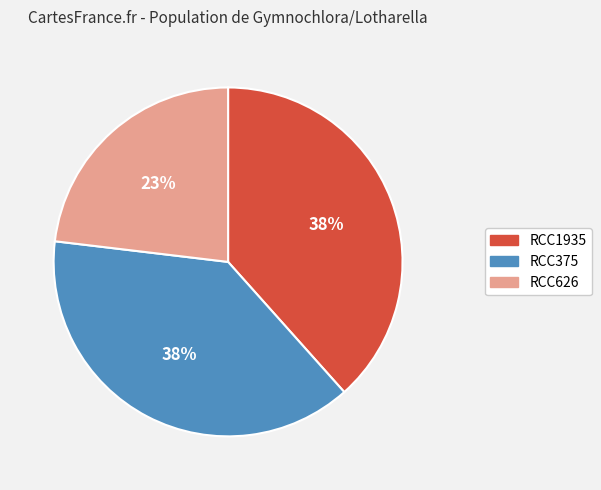

Which category has the smallest portion of the pie?

RCC626